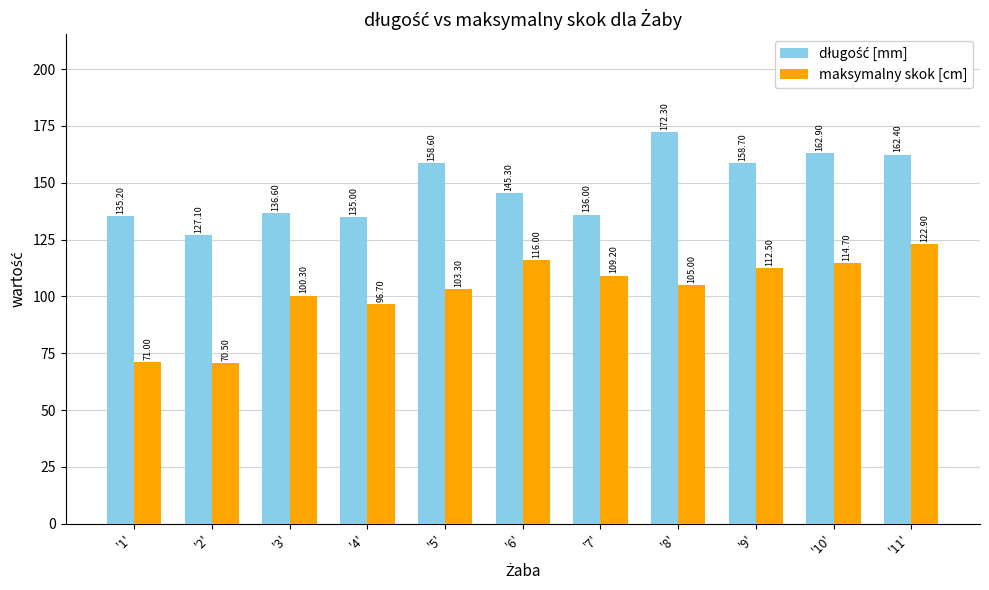

At how many categories does at least one series exceed 141?

6